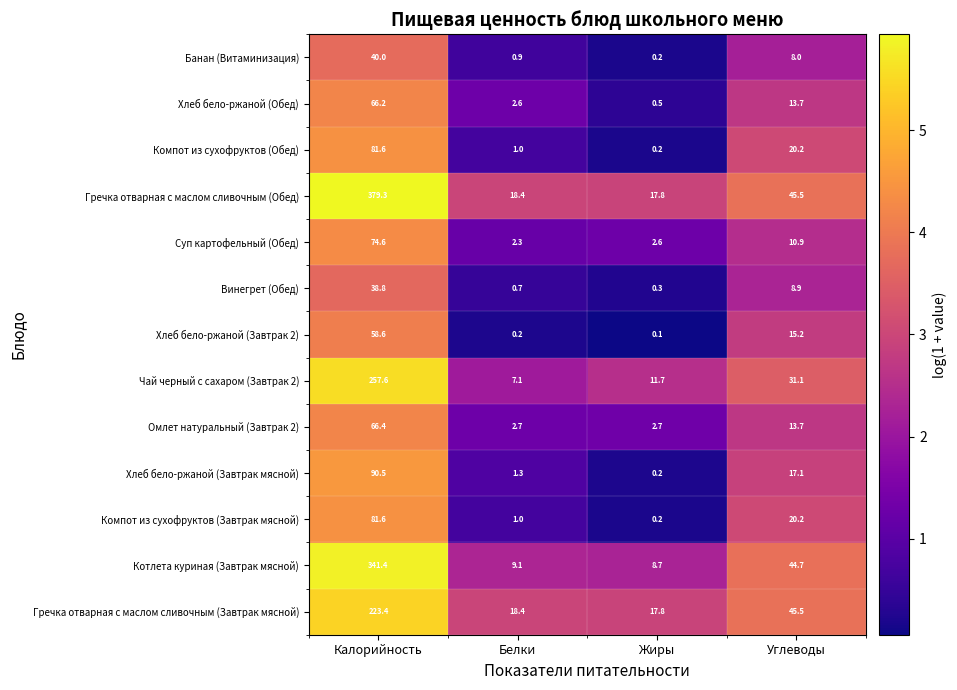

How many data points in Гречка отварная с маслом сливочным (Завтрак мясной) are above 45?

2